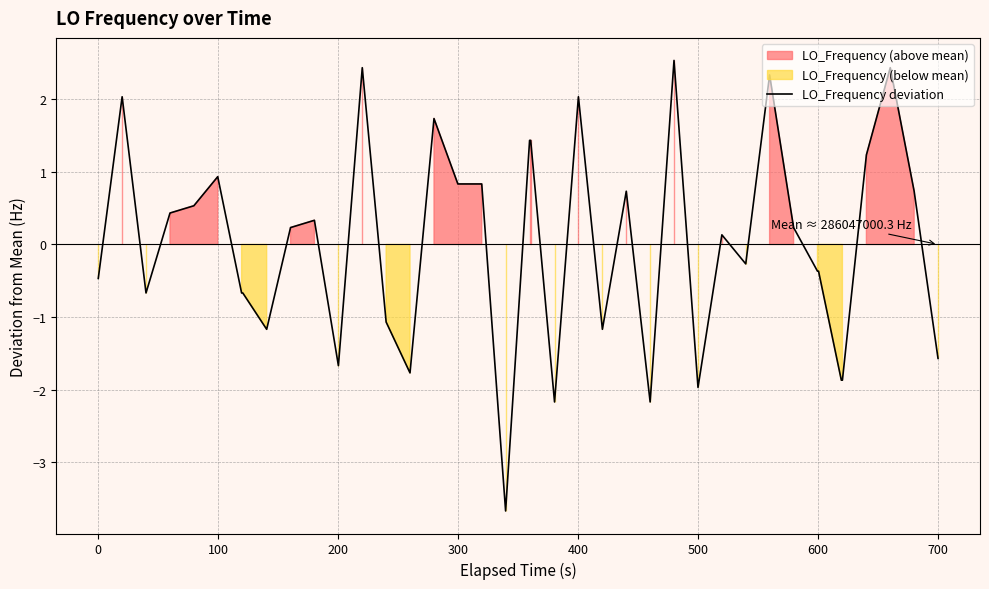

What is the maximum value for LO_Frequency deviation?

2.5